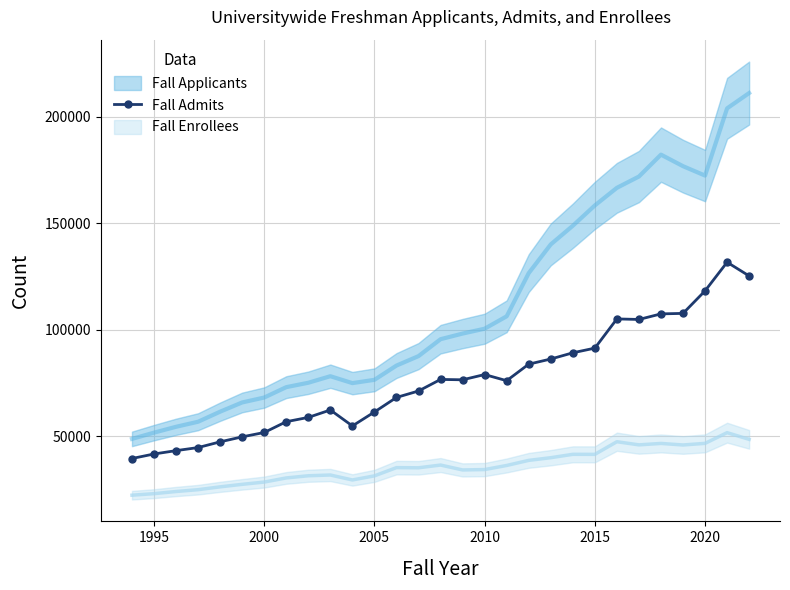

What is the difference between the maximum and second lowest values?

89937